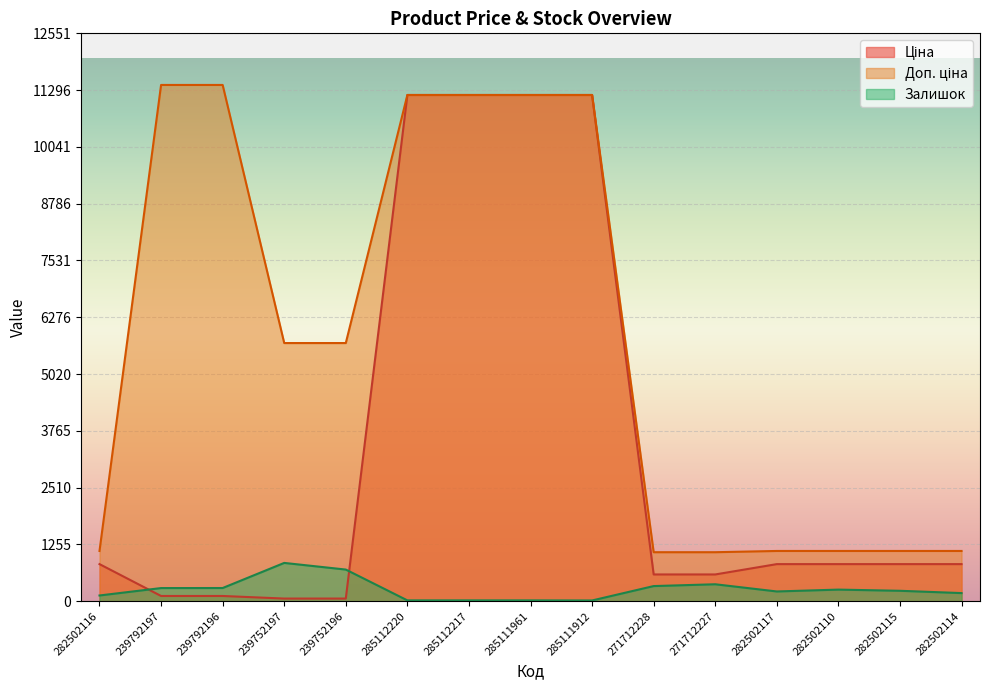

The Ціна series shows 11188.2 at 285111912. True or false?

True